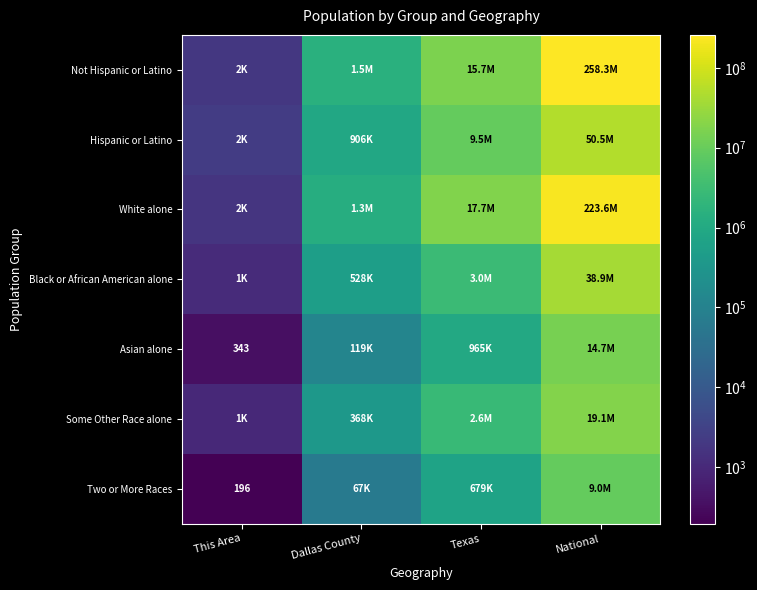

Is it true that Asian alone equals 558 at This Area?

False